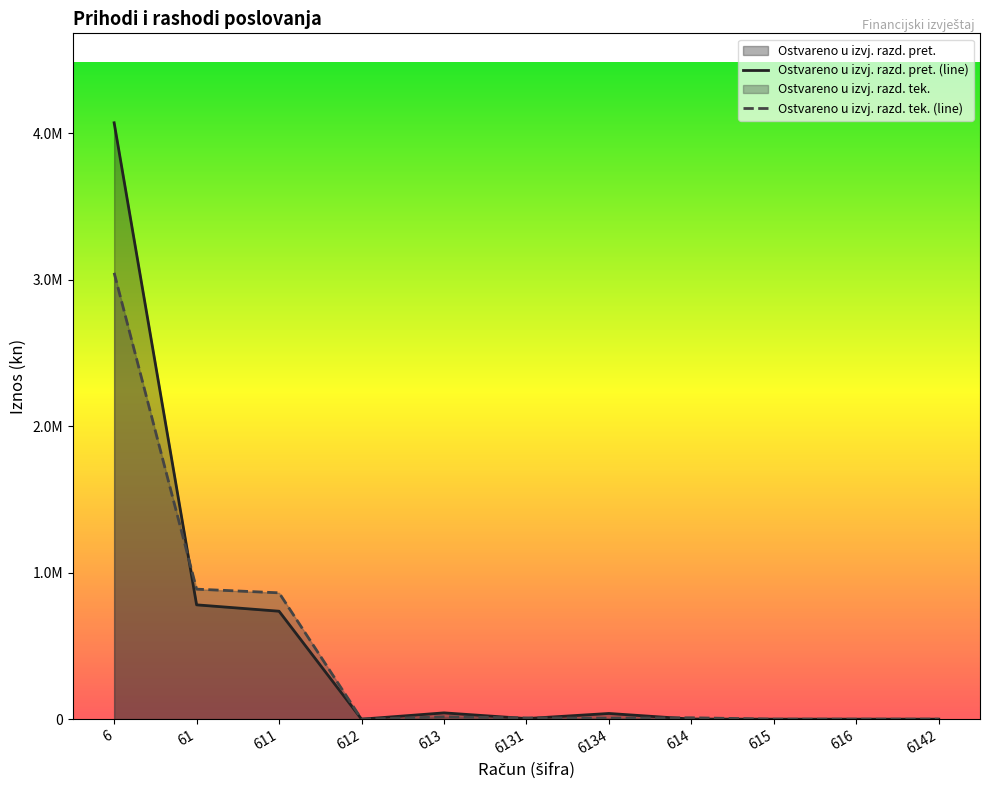

Reading right to left, transcribe all the data shown in this chart.

Ostvareno u izvj. razd. pret.: 0.0	0.0	0.0	610.0	38887.0	4057.0	42944.0	0.0	736561.0	780115.0	4069733.0
Ostvareno u izvj. razd. tek.: 0.0	0.0	0.0	9619.2	6780.2	8688.2	15468.4	0.0	862084.3	887171.9	3045682.8